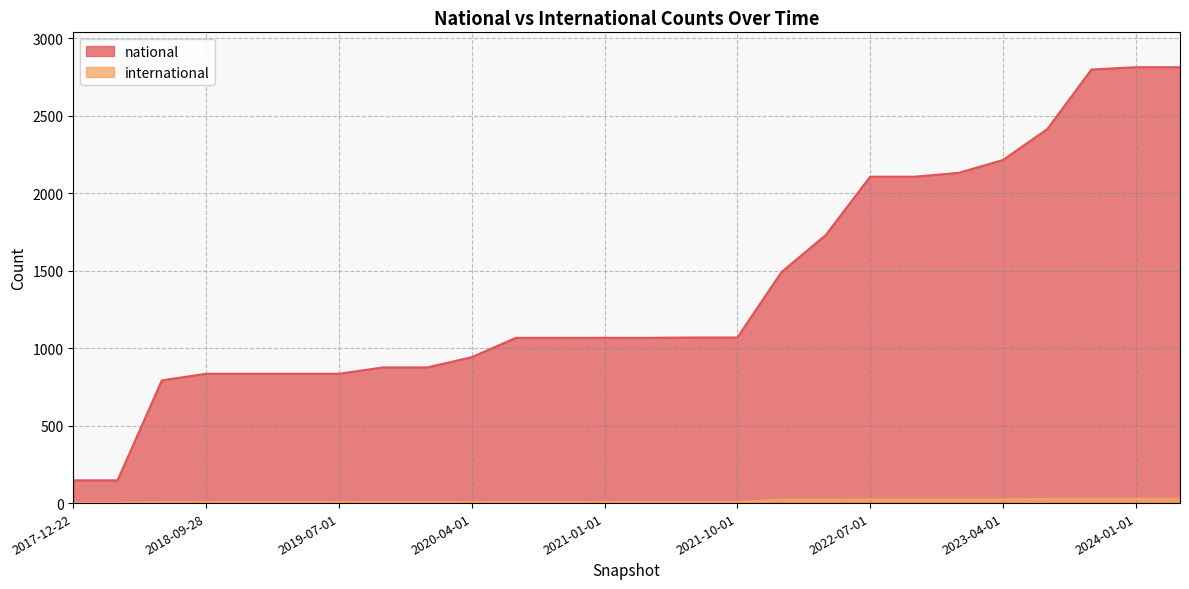

What is the approximate value of national at 2019-01-01, to the nearest 100?

800